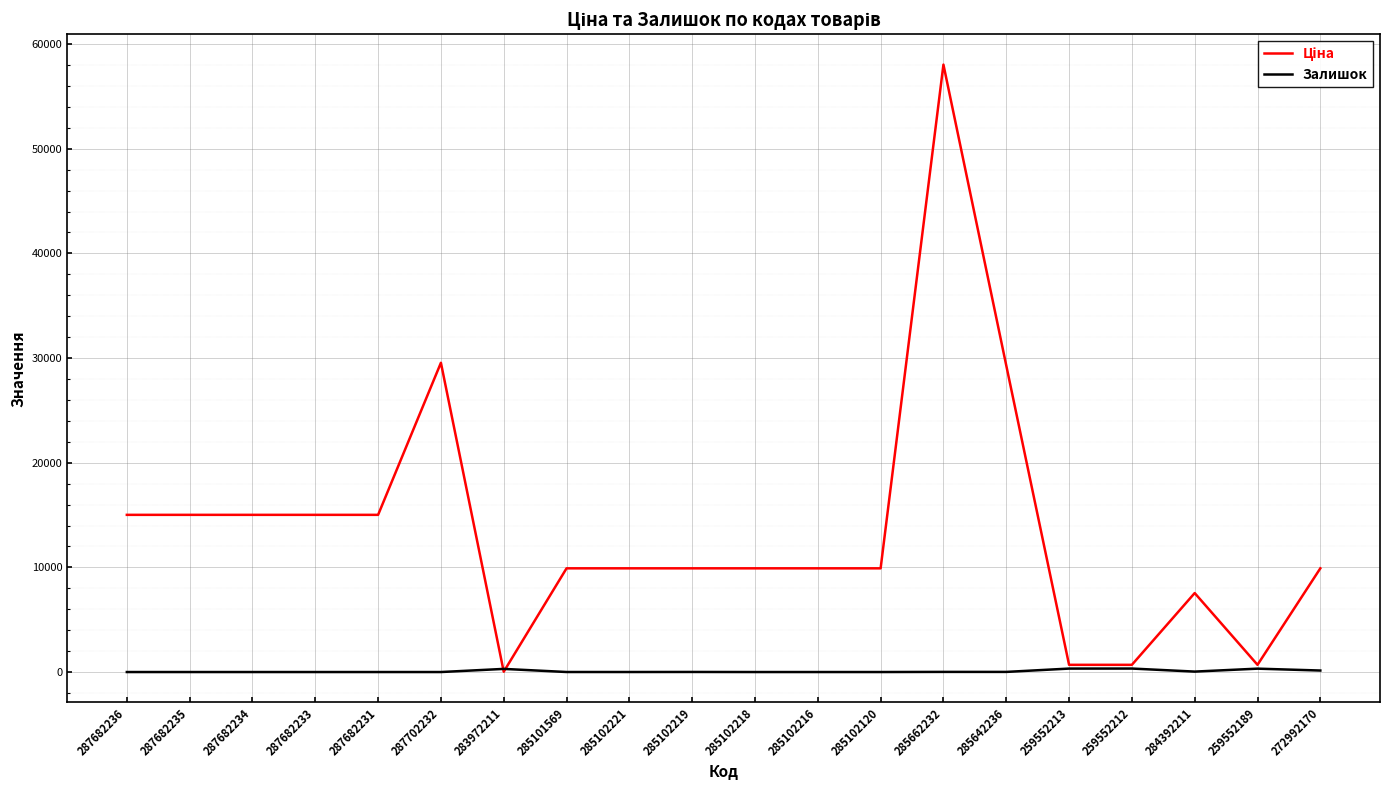

Does the chart have visible grid lines?

Yes